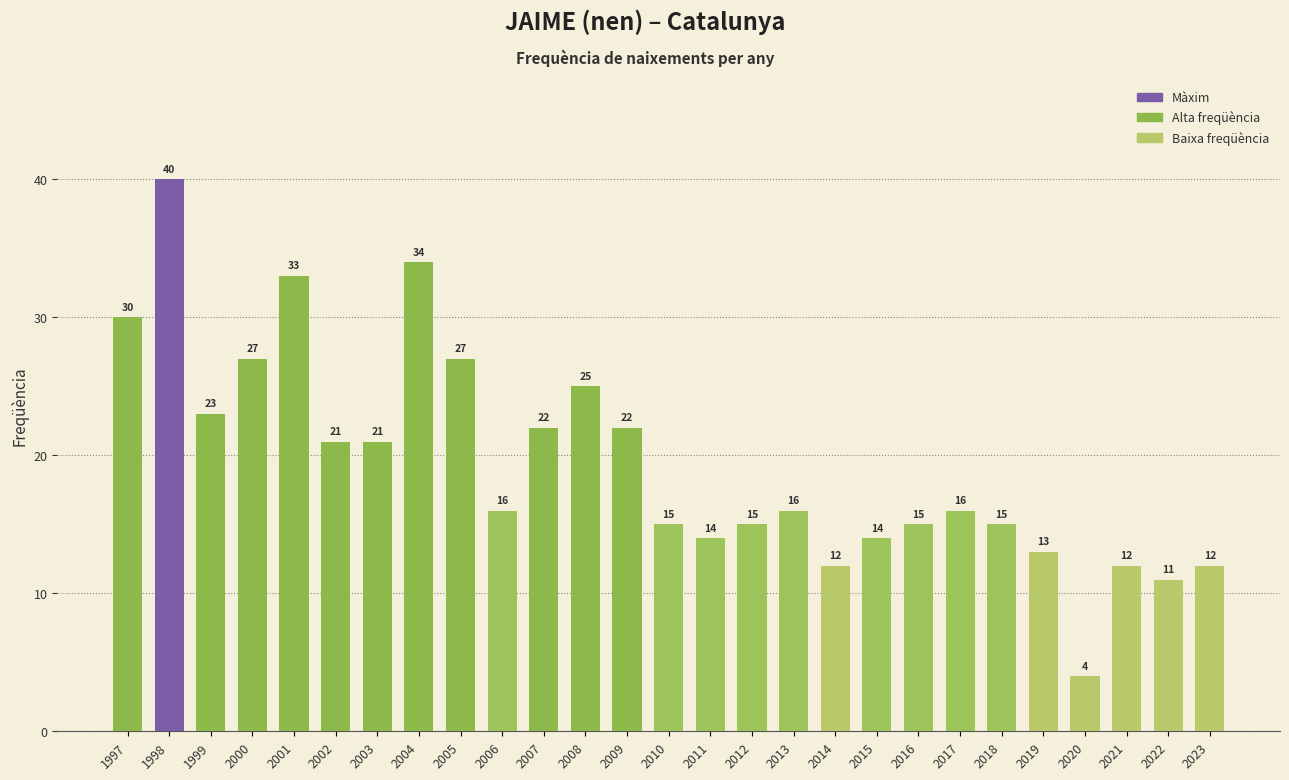

How many data points are less than 16?

12